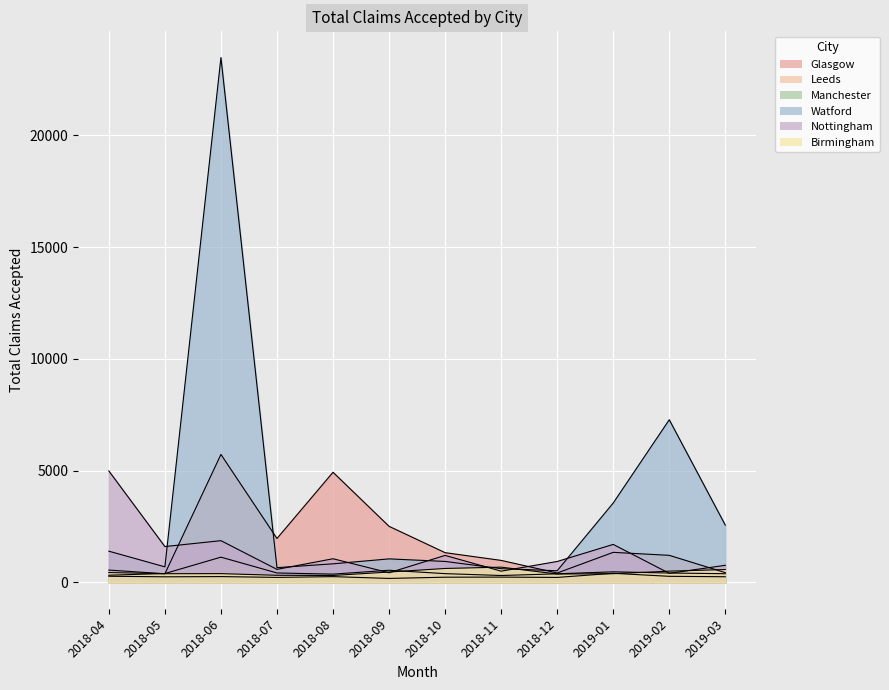

How many values in the Leeds series are below 401?

6